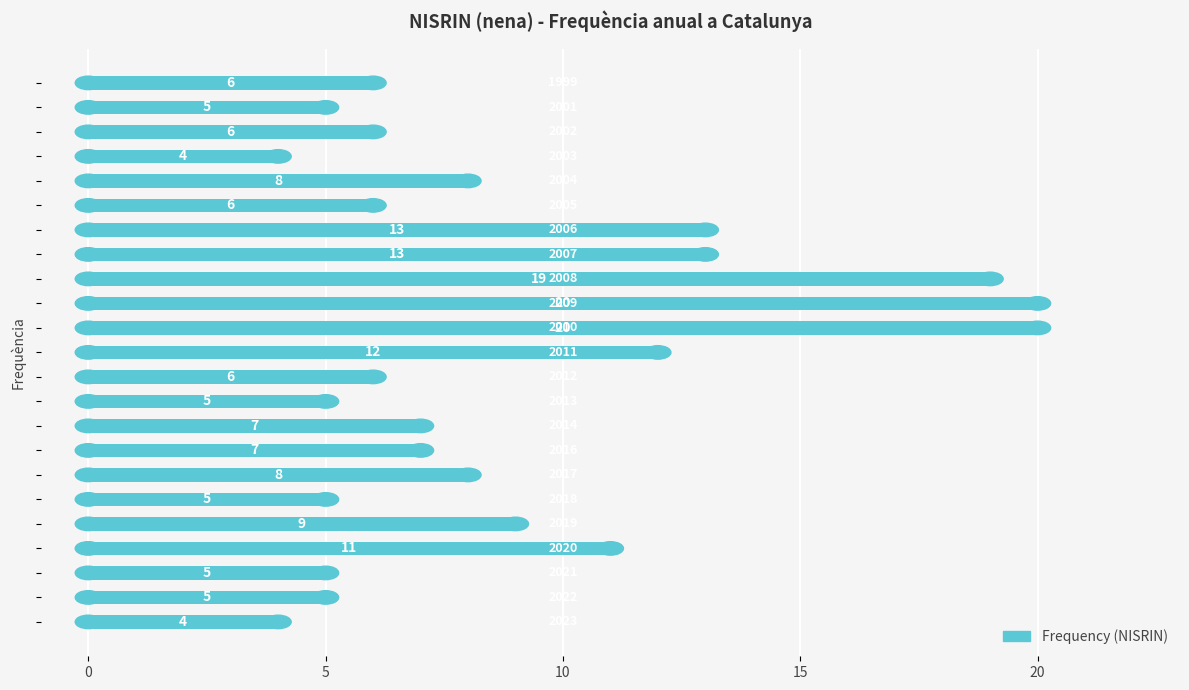

How many data points does each series have?

23